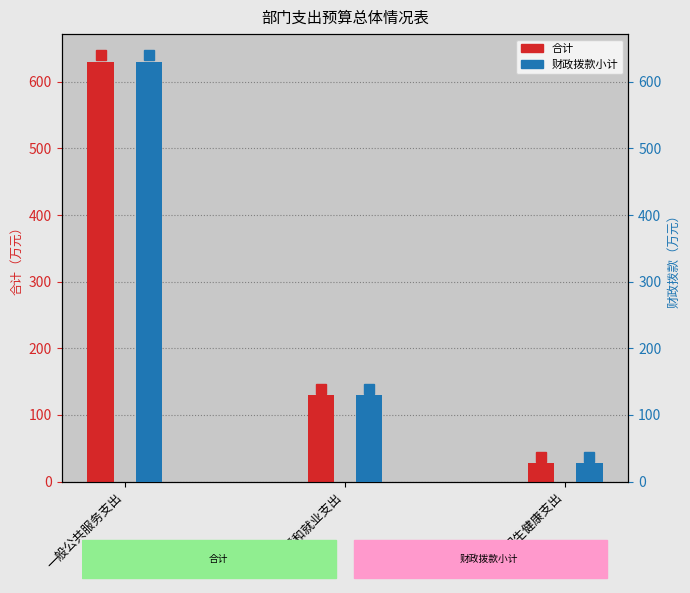

What is the maximum value for 财政拨款小计?

629.7